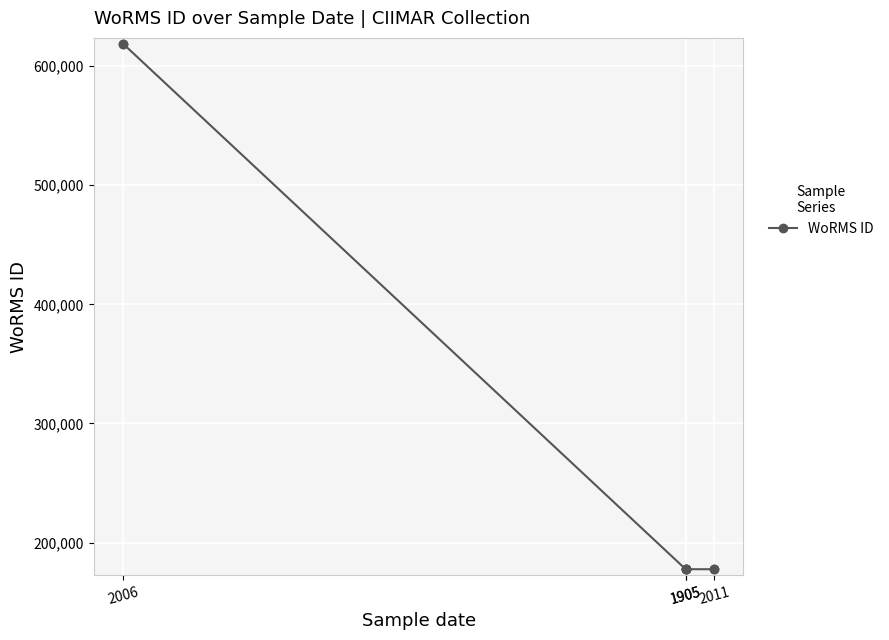

Between 2006 and 1905, which is larger?

2006